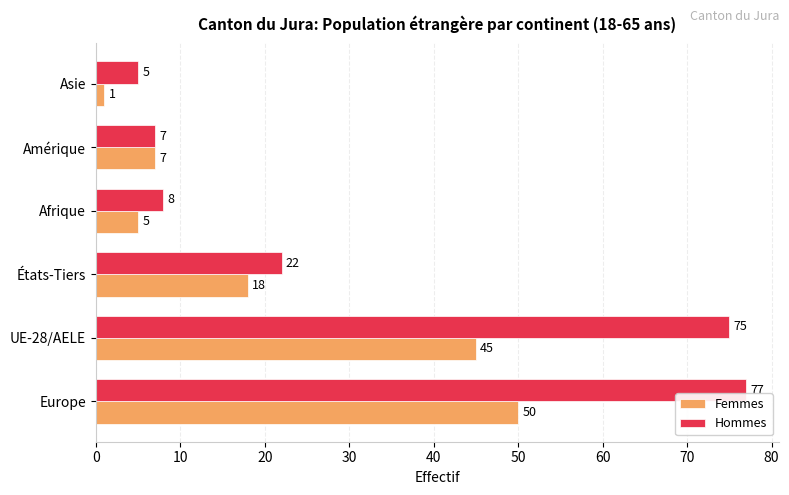

Read the Femmes value at Amérique, to the nearest 10.

10